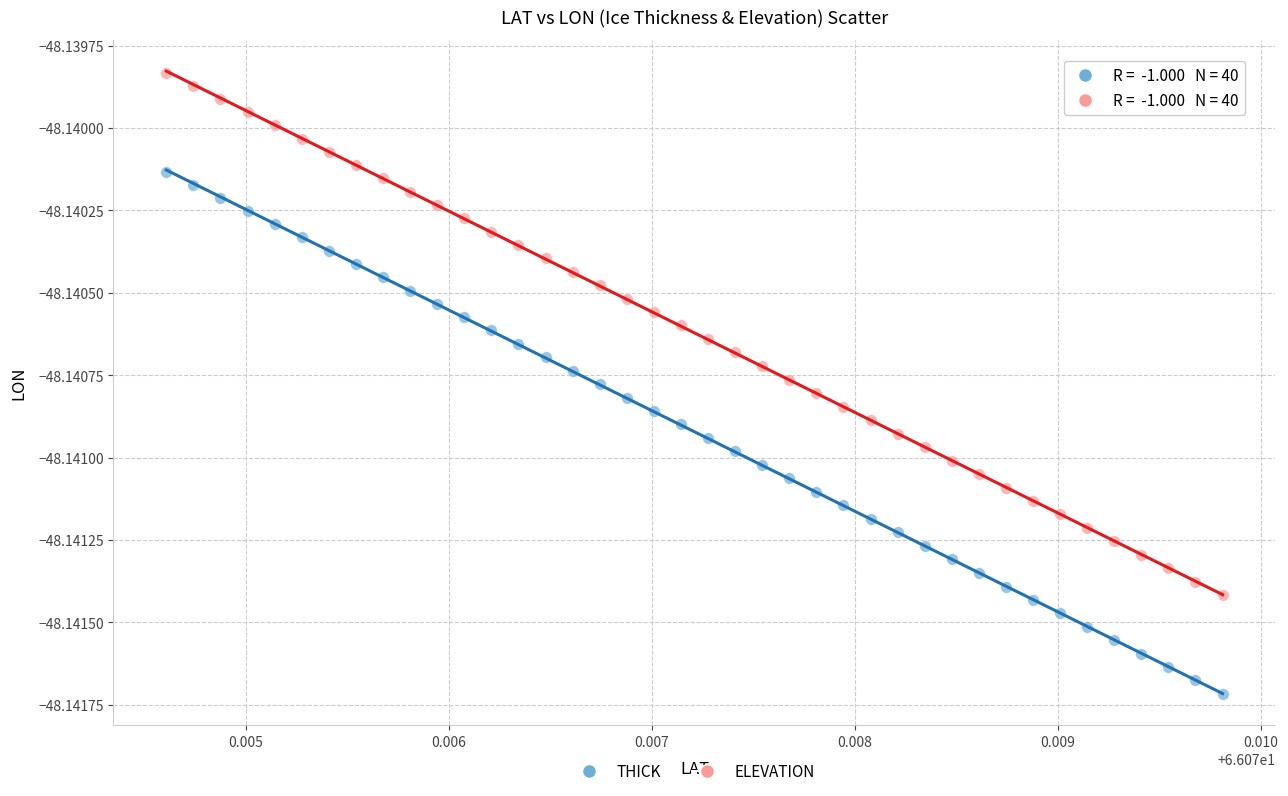

Which series reaches the minimum Y coordinate?

THICK